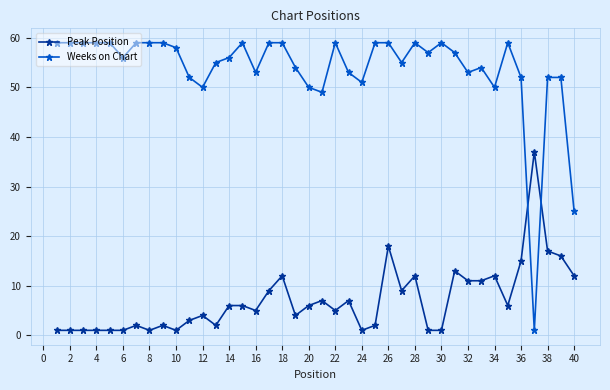

What is the value of the Weeks on Chart point at the 8th from the left?

59